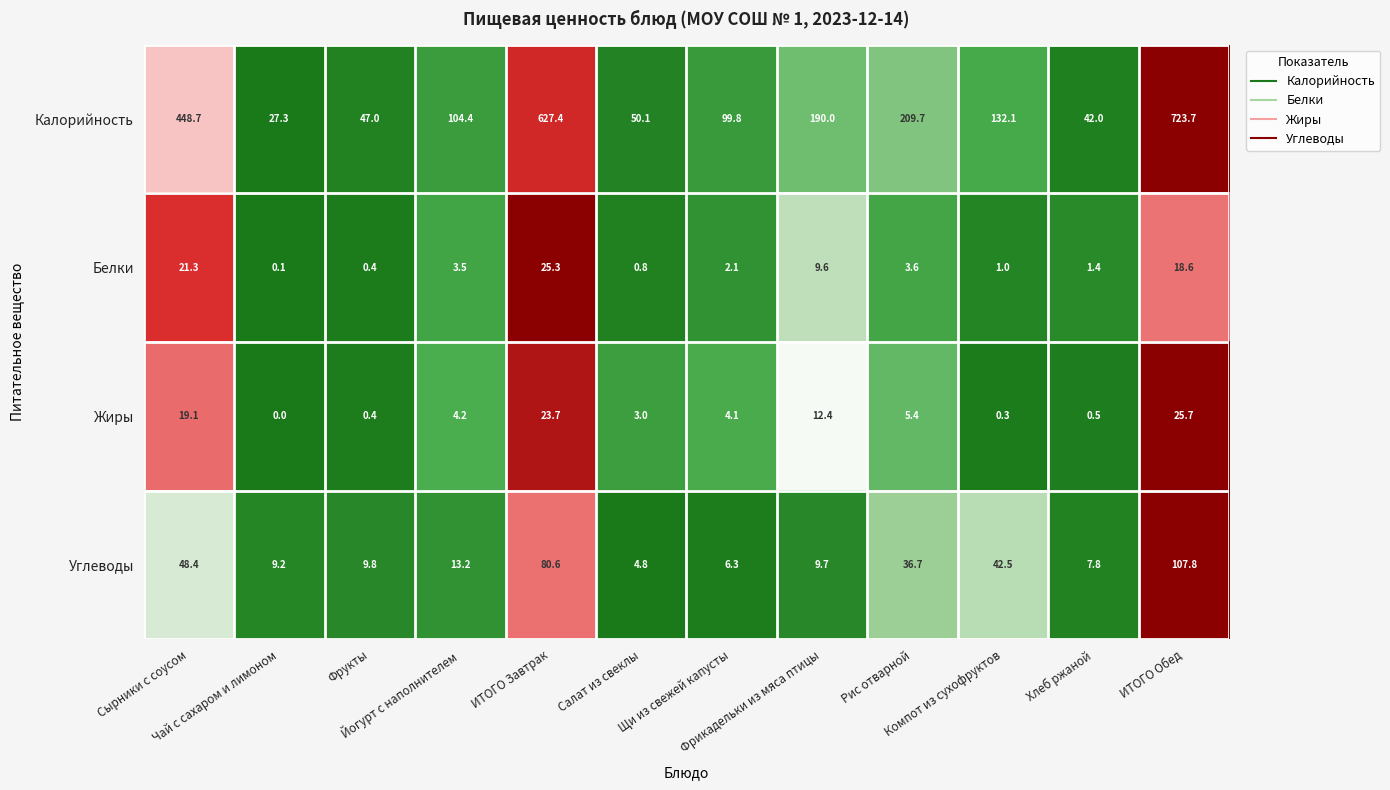

Which series has the largest total across all categories?

Калорийность